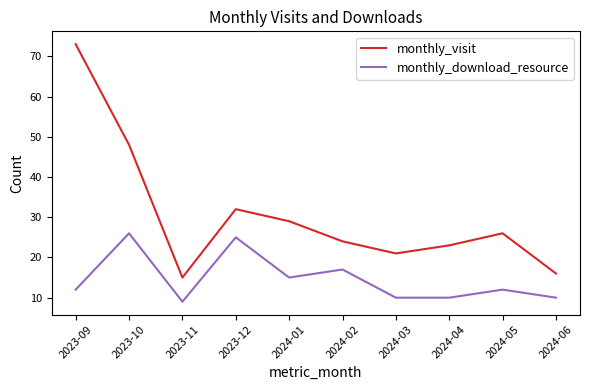

What position from the left is 2024-02?

6